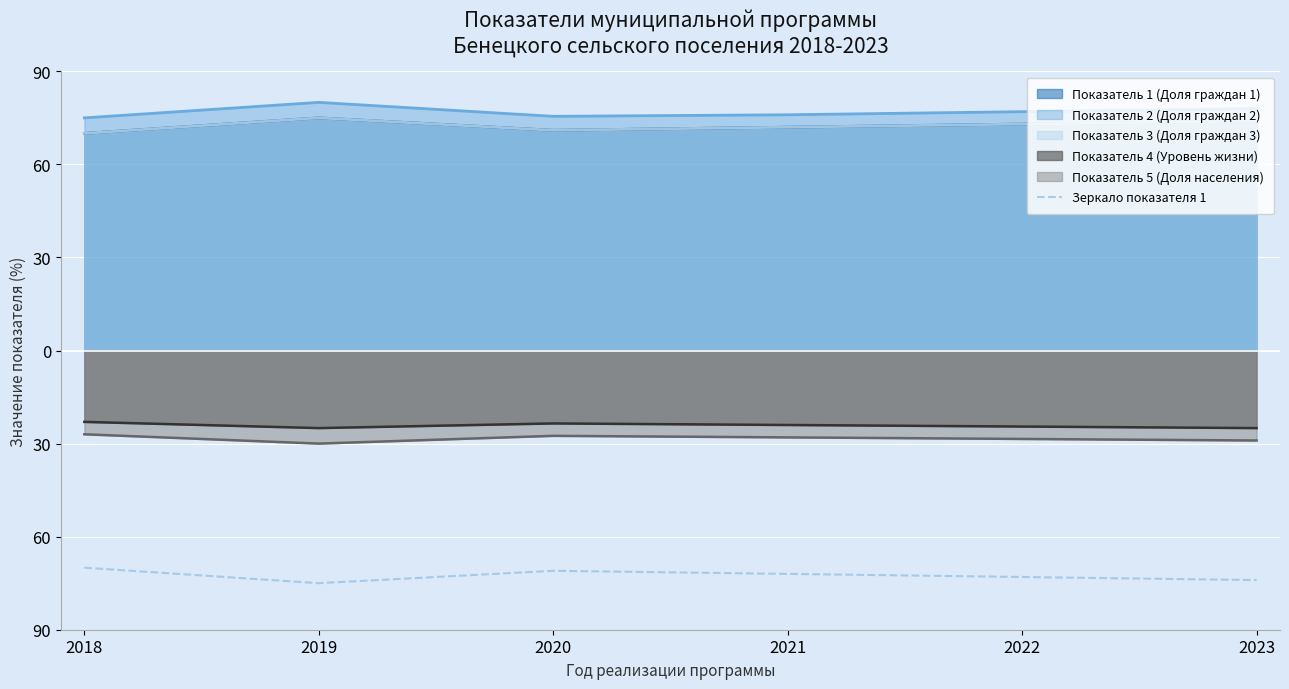

Where is the data nearest to the value -72?

2021